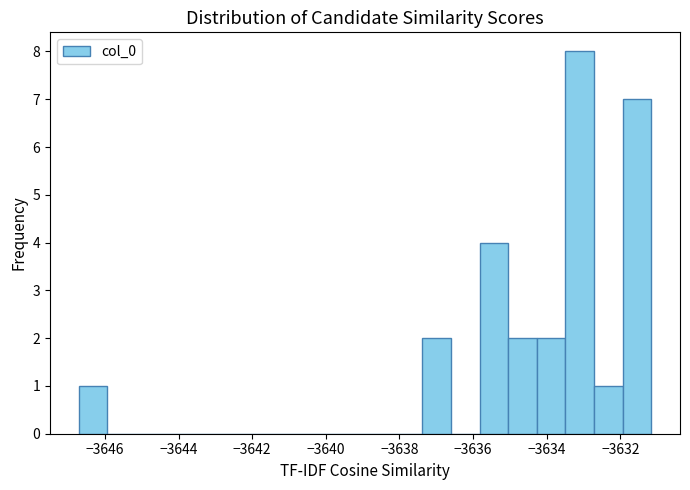

Around what value on the x-axis is the tallest bar? Give the approximate position of its centre, as read against the axis.

-3633.2